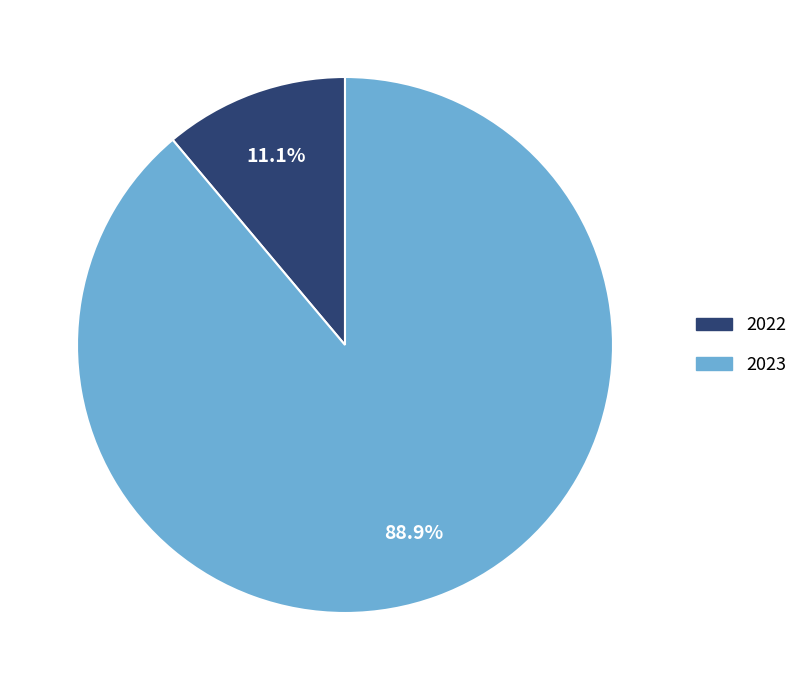

What is the ratio of the value at 2023 to the value at 2022?

8.0